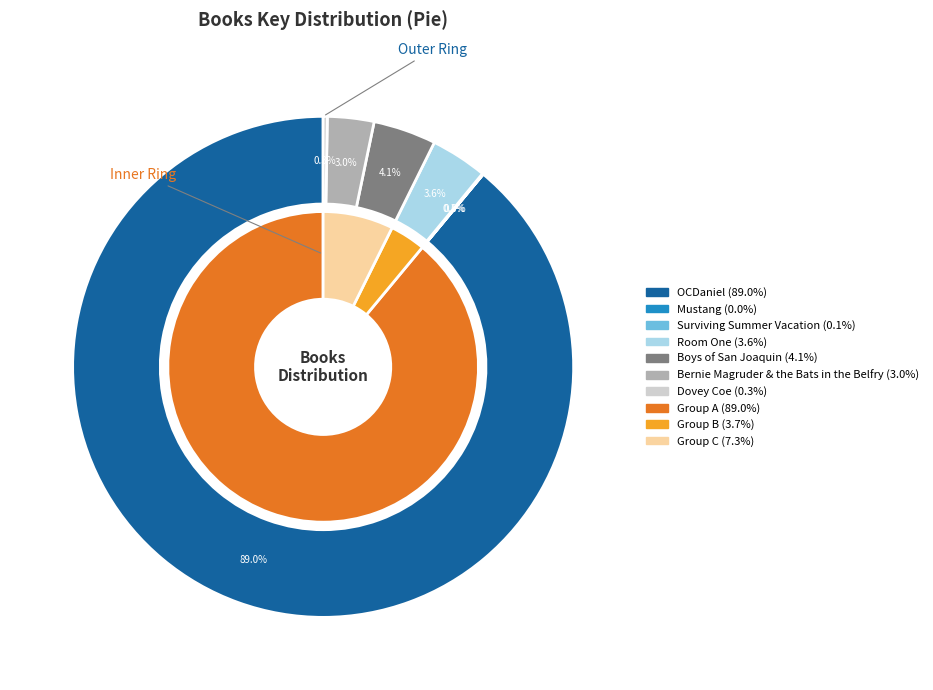

Count the number of slices in the pie.

7